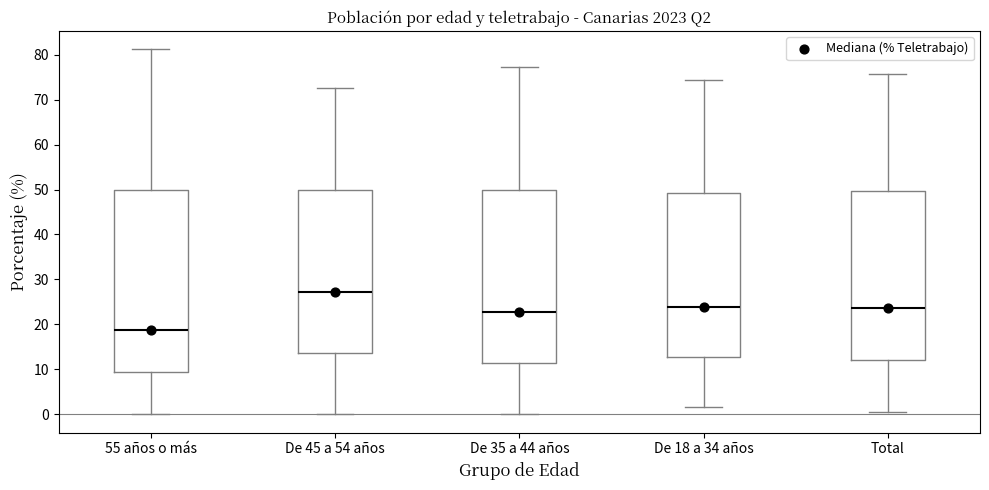

Which box is the tallest, from its lower edge to its upper edge?

55 años o más